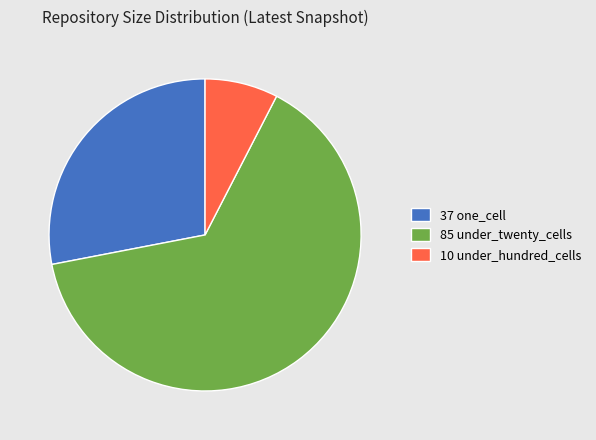

True or false: 37 one_cell accounts for 28% of the total.

True